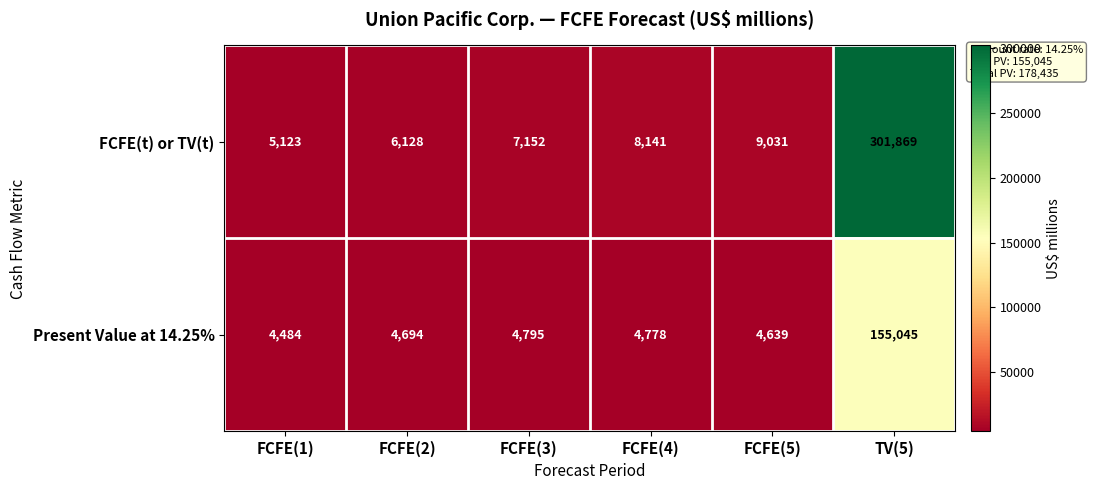

Reading left to right, what are all the values shown in this chart?

FCFE(t) or TV(t): FCFE(1)=5123	FCFE(2)=6128	FCFE(3)=7152	FCFE(4)=8141	FCFE(5)=9031	TV(5)=301869
Present Value at 14.25%: FCFE(1)=4484	FCFE(2)=4694	FCFE(3)=4795	FCFE(4)=4778	FCFE(5)=4639	TV(5)=155045